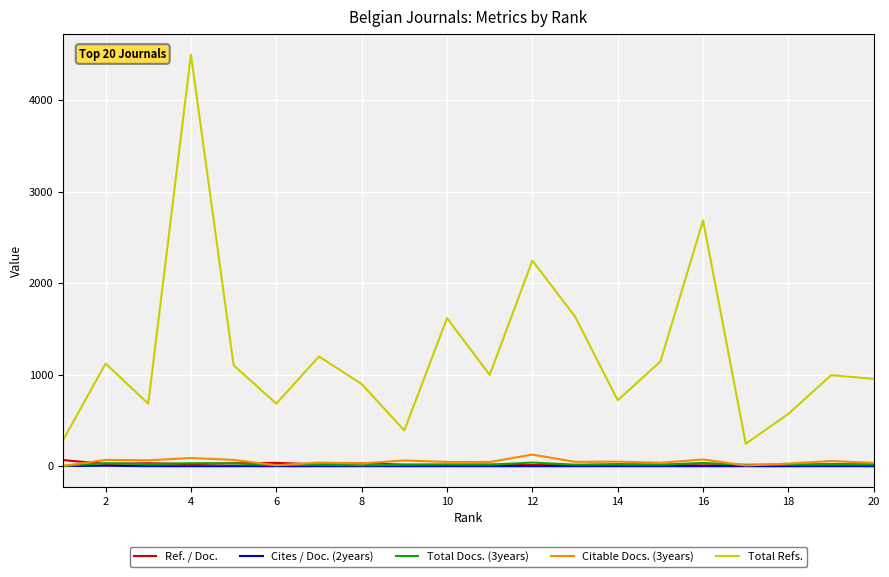

True or false: Total Refs. and Cites / Doc. (2years) cross at least once.

False